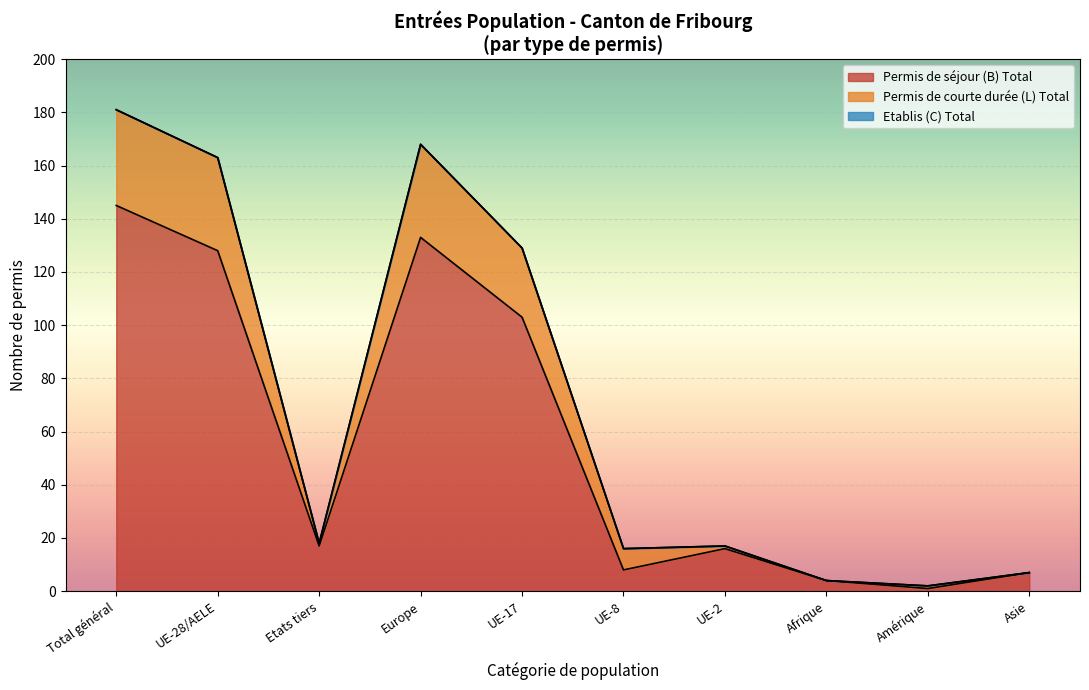

Where is Permis de séjour (B) Total nearest to the value 73?

UE-17